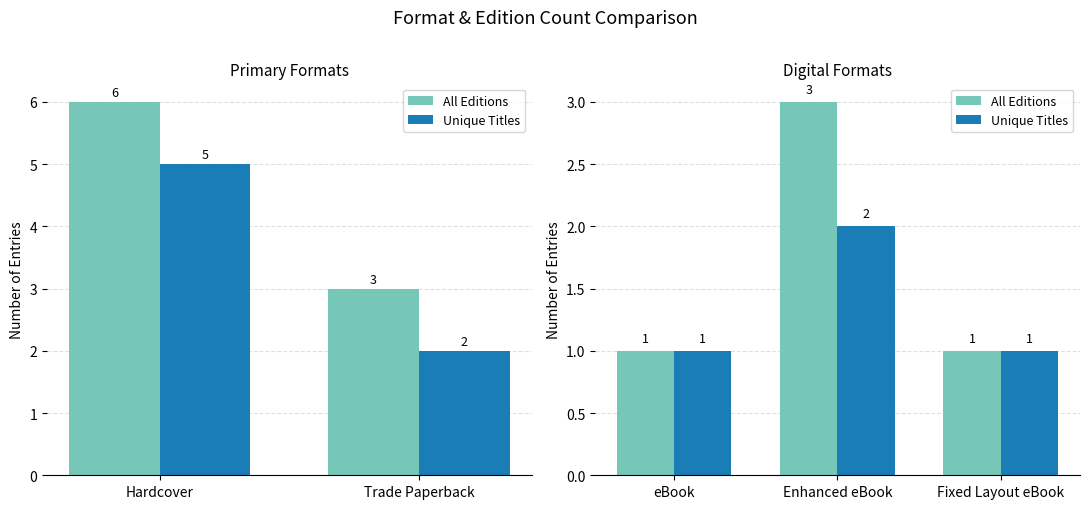

What is the sum of the Unique Titles values at Enhanced eBook and Fixed Layout eBook?

3